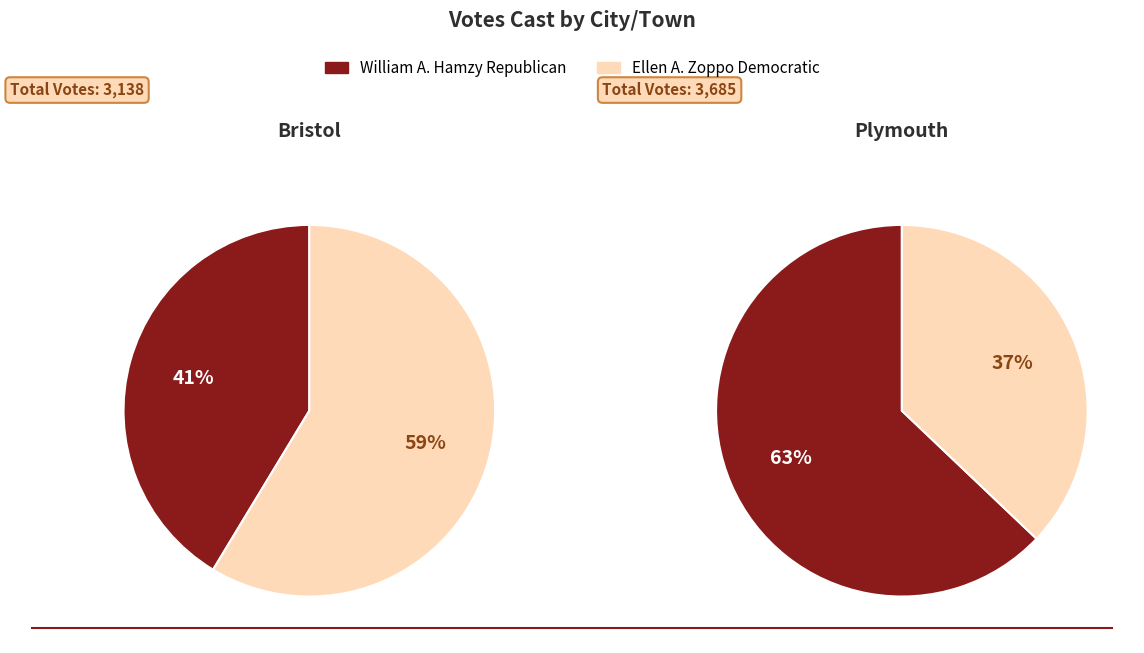

Which has a higher value, Bristol or Plymouth?

Plymouth